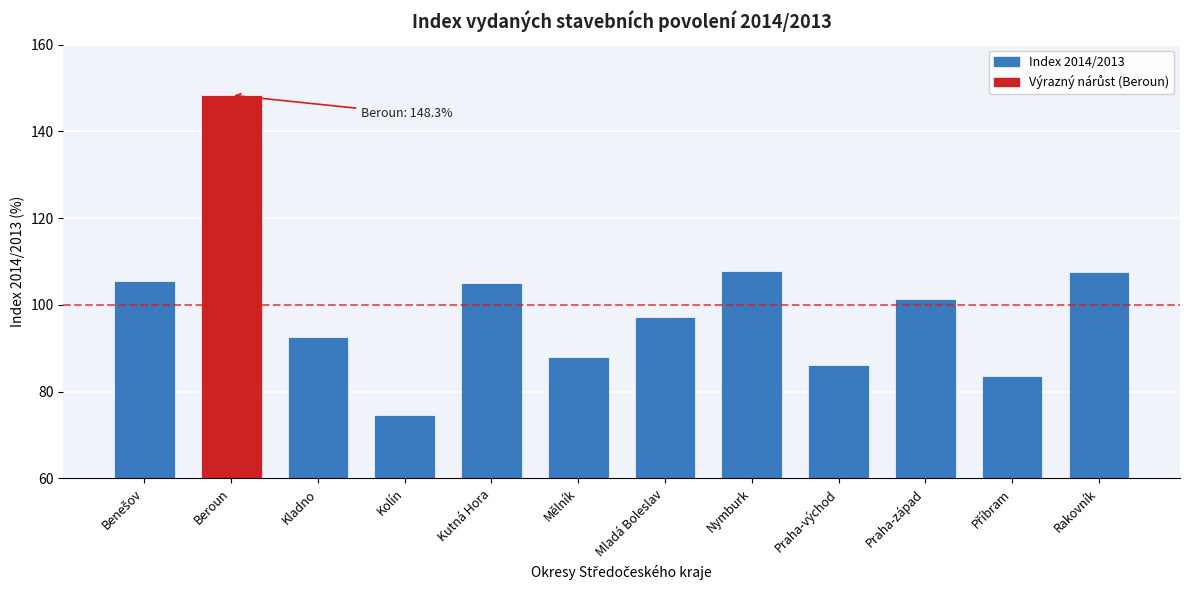

Which has a higher value, Praha-západ or Mladá Boleslav?

Praha-západ